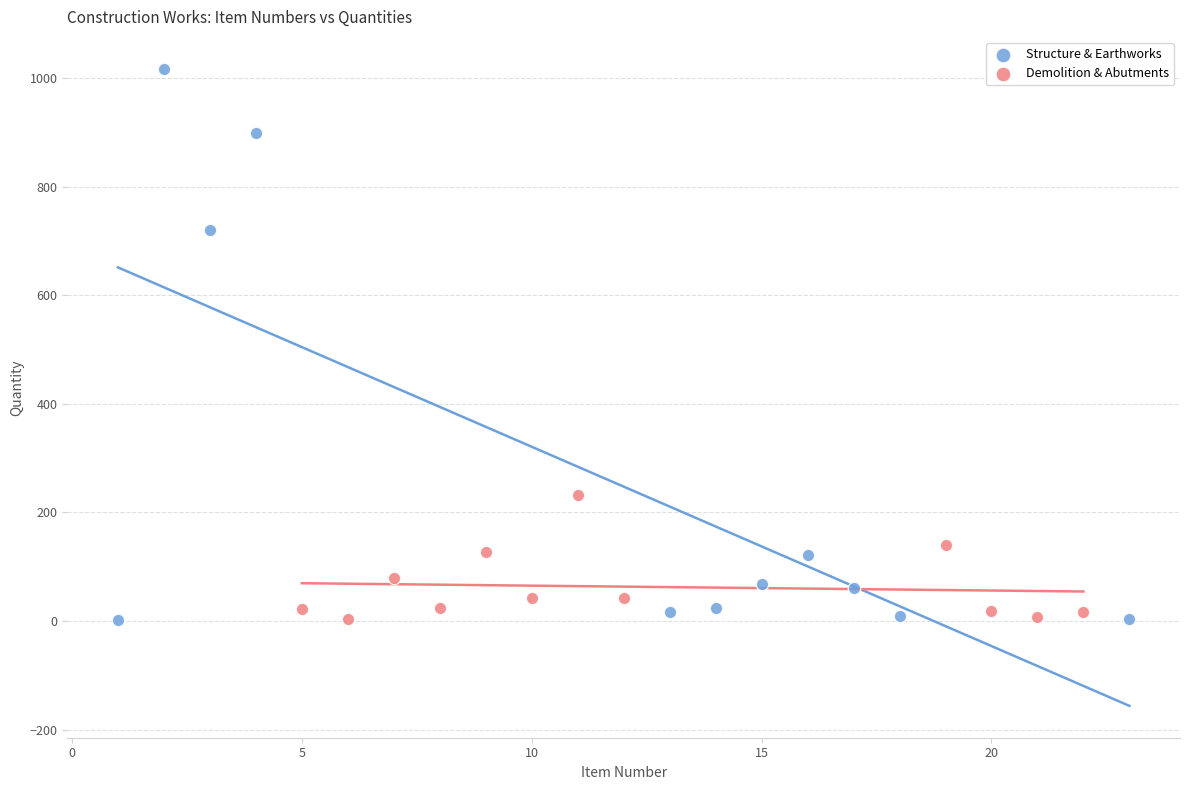

Which series contains the highest Y value?

Structure & Earthworks